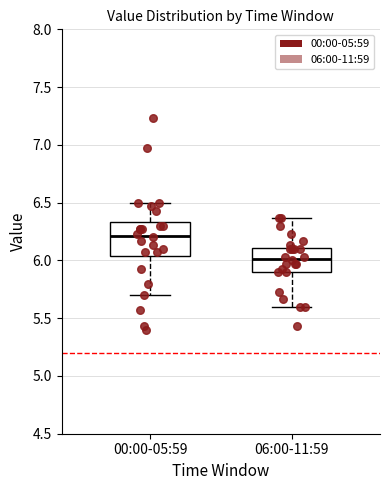

Where does the median line of the box for 00:00-05:59 sit on the y-axis? The values are not printed on the chart, so give them approximately, as read against the axis.

6.20